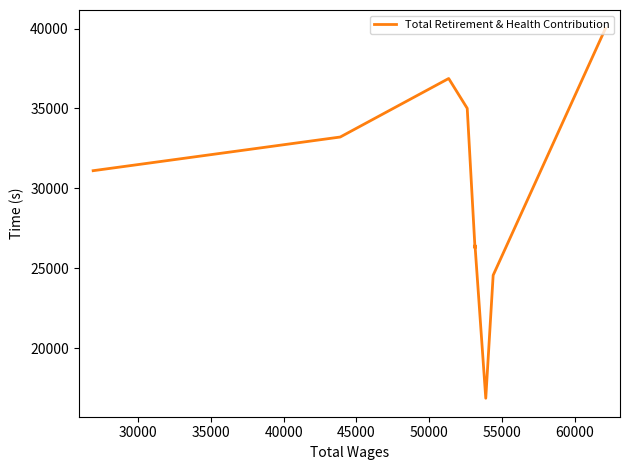

The chart shows a value of 57946 at 50000. True or false?

False